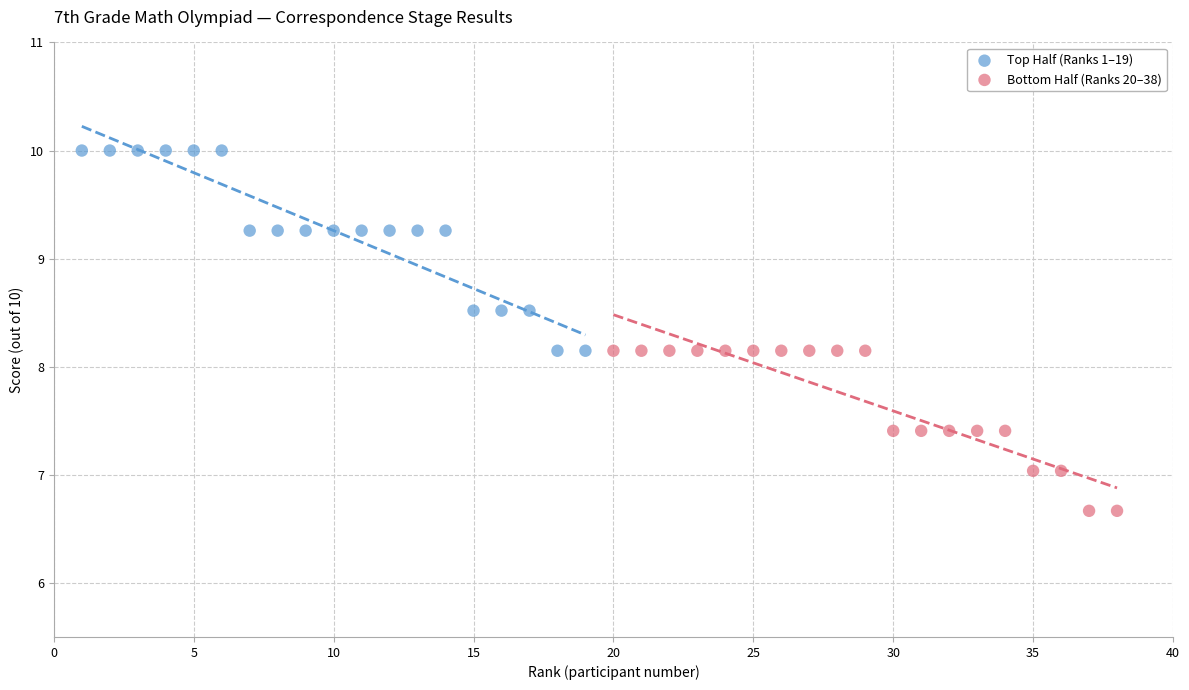

Which series reaches the maximum Y coordinate?

Top Half (Ranks 1–19)